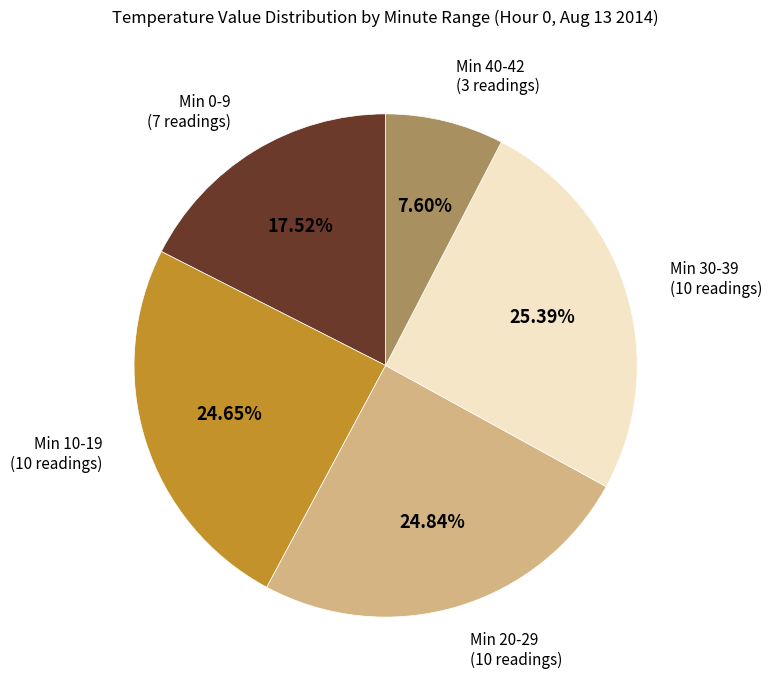

Does Min 0-9 represent more than half of the total?

No